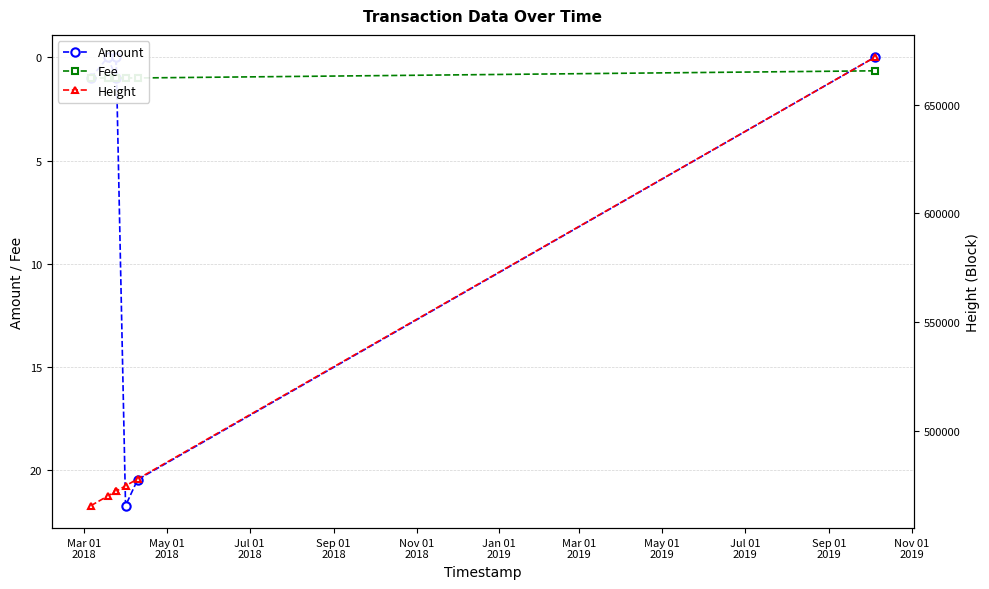

True or false: Fee and Height intersect in this chart.

False